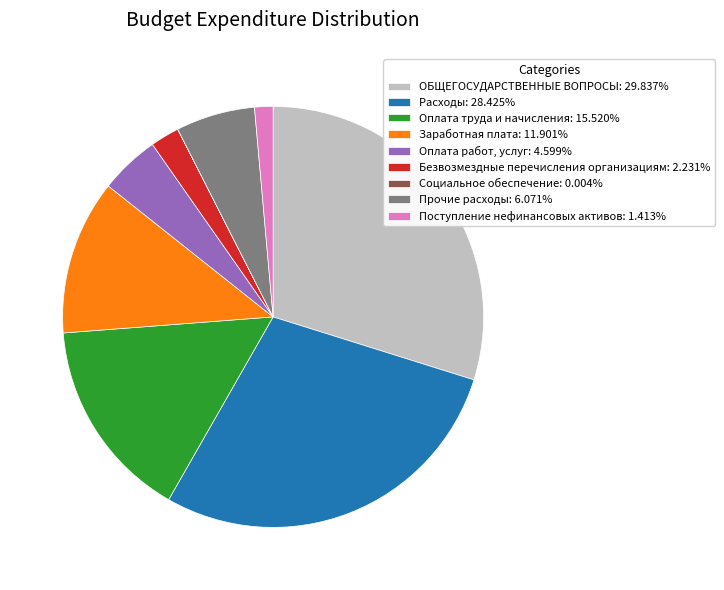

Do Безвозмездные перечисления организациям: 2.231% and Заработная плата: 11.901% together represent more than half of the pie?

No